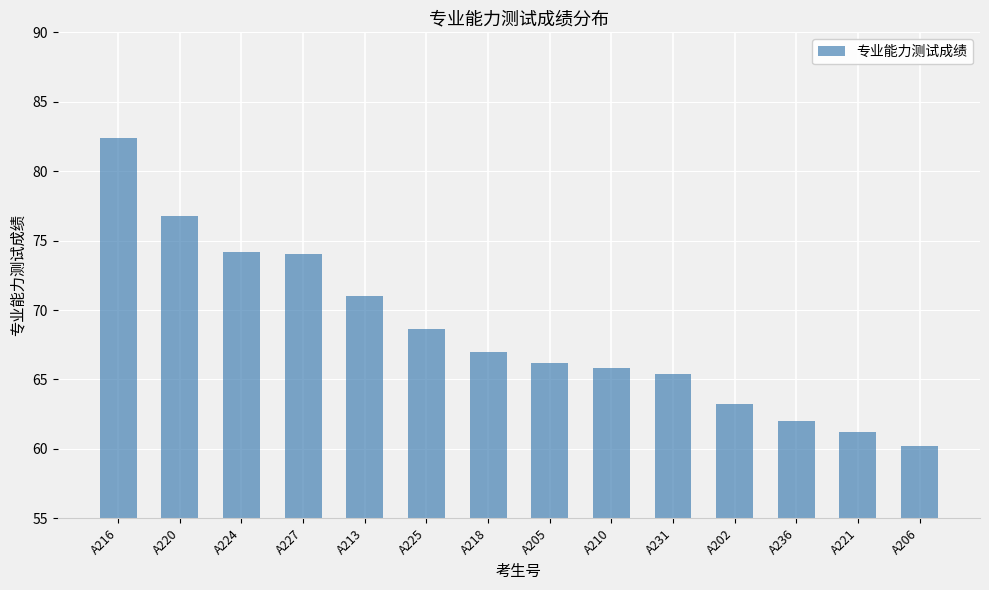

What is the difference between the values at A202 and A218?

3.8